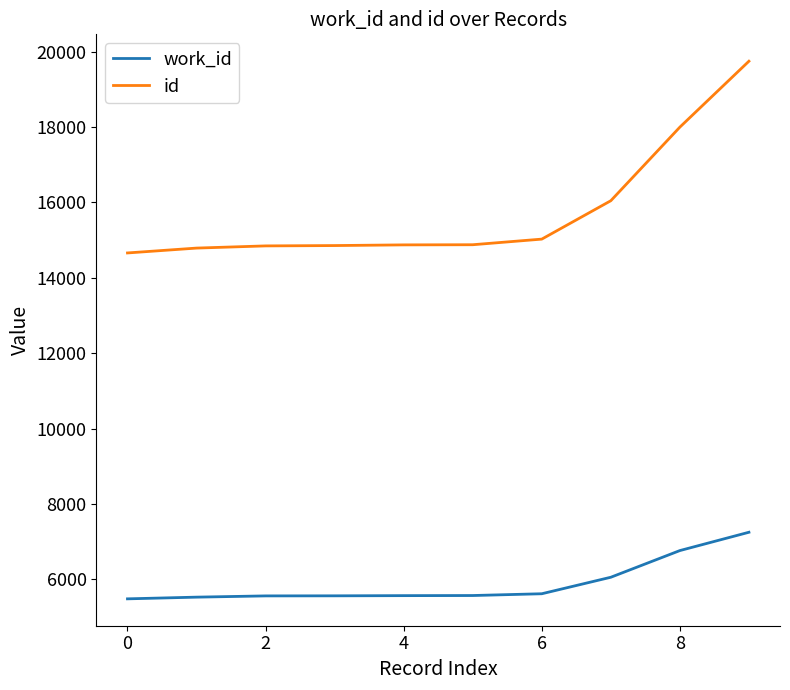

True or false: work_id and id cross at least once.

False